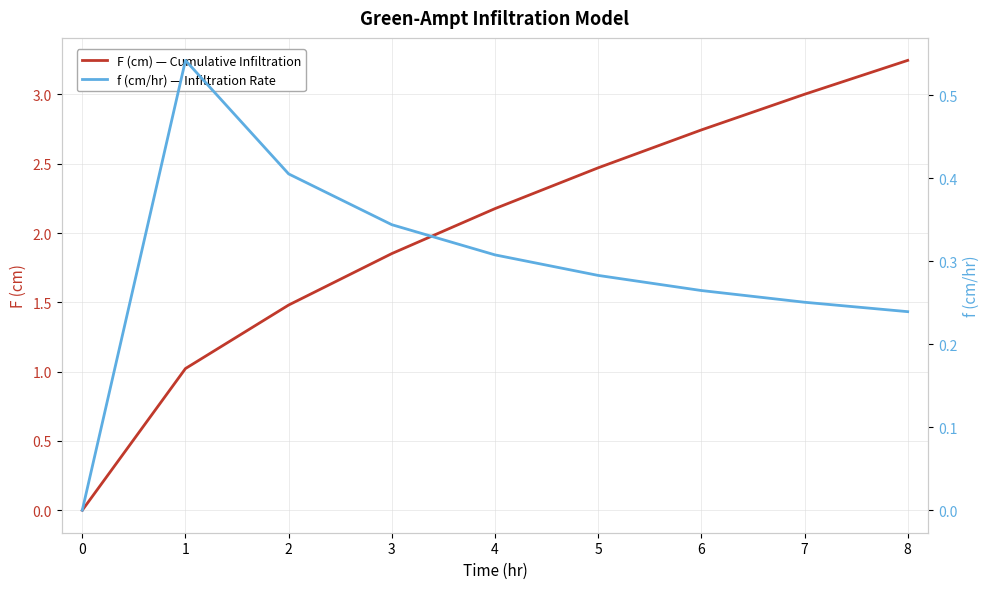

Reading left to right, list all the values displayed in this chart.

F (cm) — Cumulative Infiltration: 0.0	1.0	1.5	1.9	2.2	2.5	2.7	3.0	3.2
f (cm/hr) — Infiltration Rate: 0.0	0.5	0.4	0.3	0.3	0.3	0.3	0.3	0.2